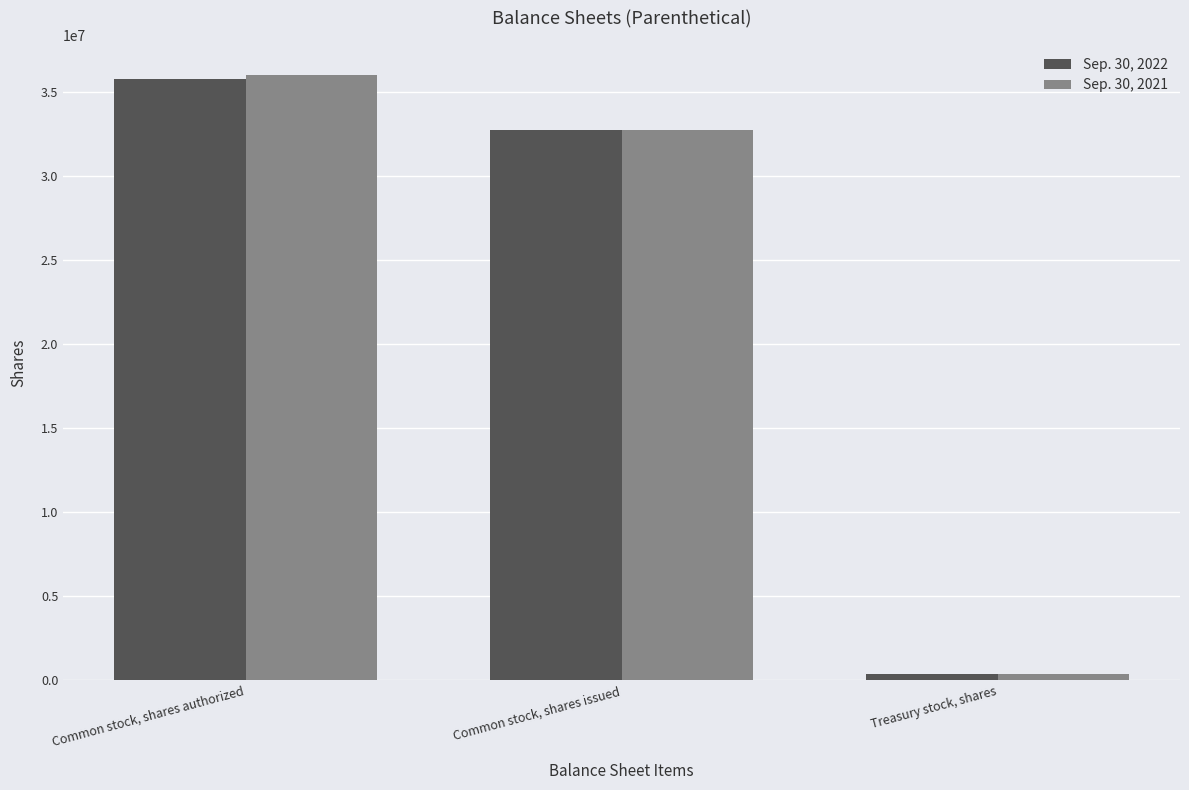

Is it true that Sep. 30, 2022 equals 32770433 at Common stock, shares issued?

True